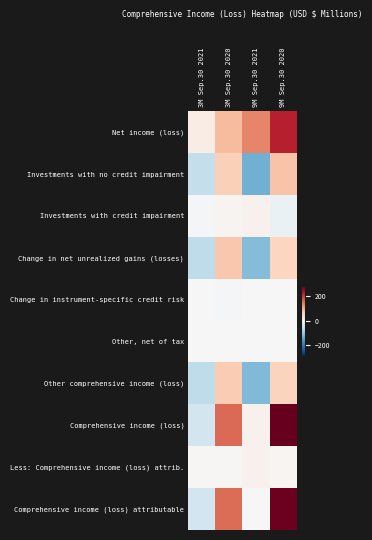

What is the maximum value shown in the chart?

281